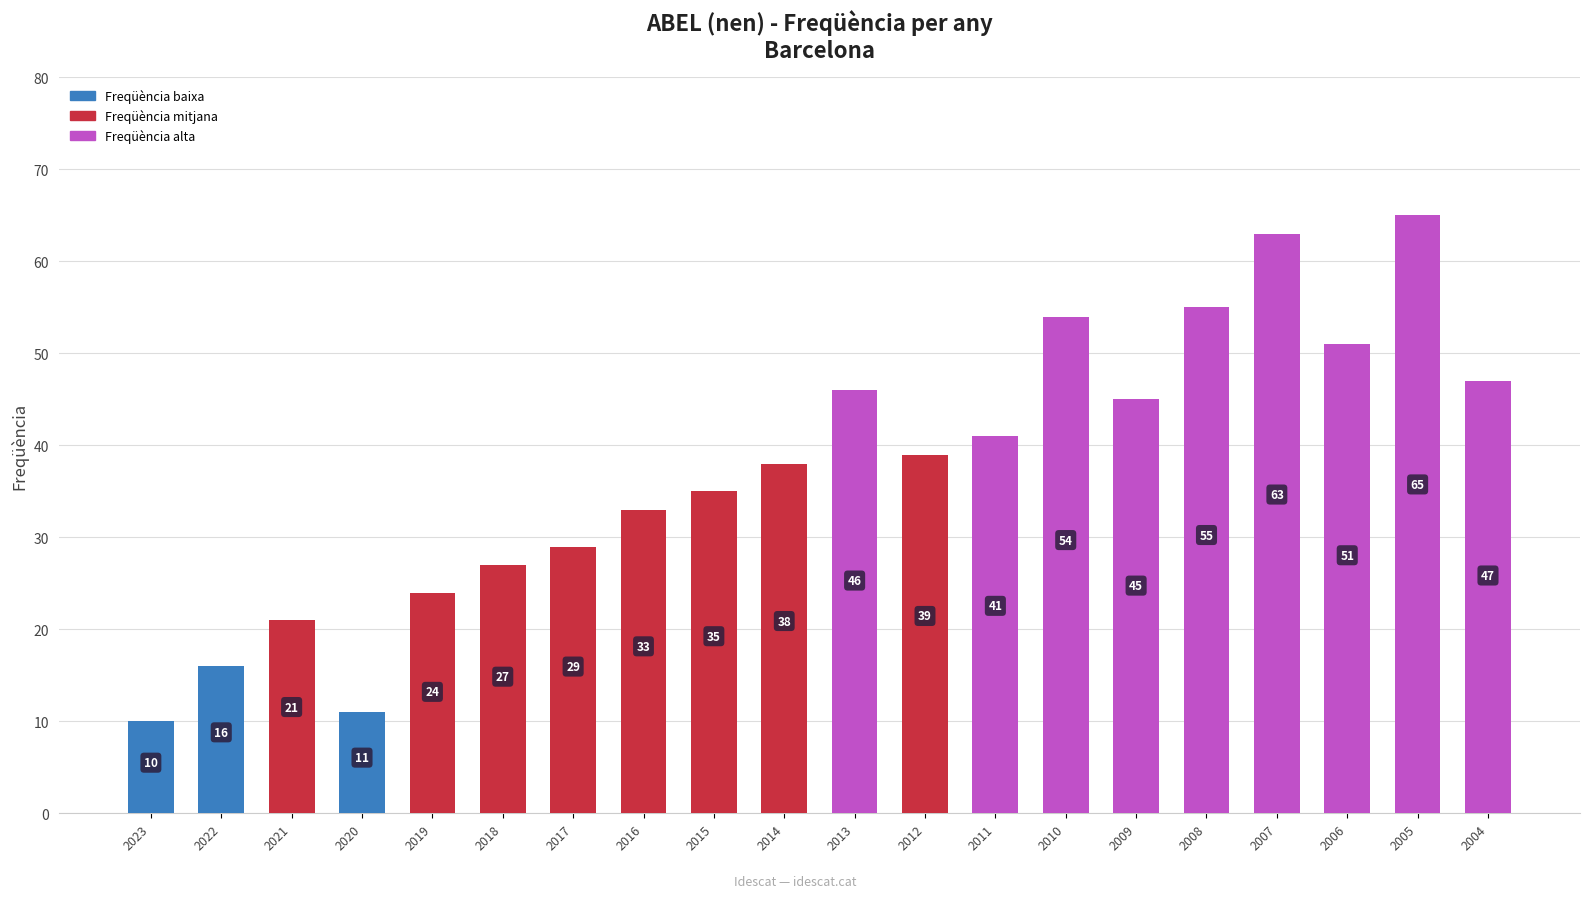

What is the difference between the second highest and minimum values?

53